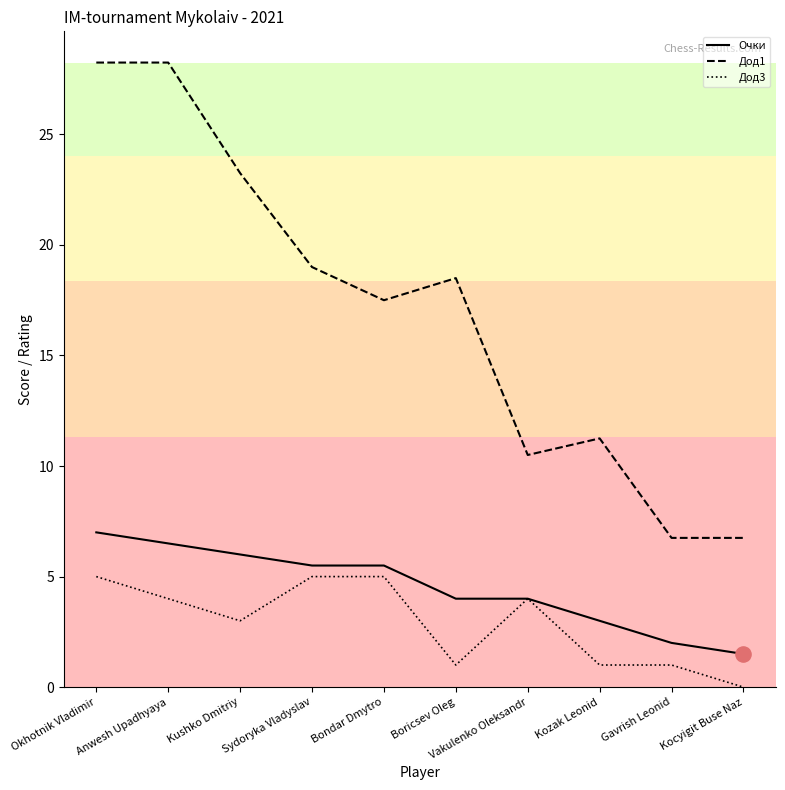

What are all the series names shown in the legend?

Очки, Дод1, Дод3